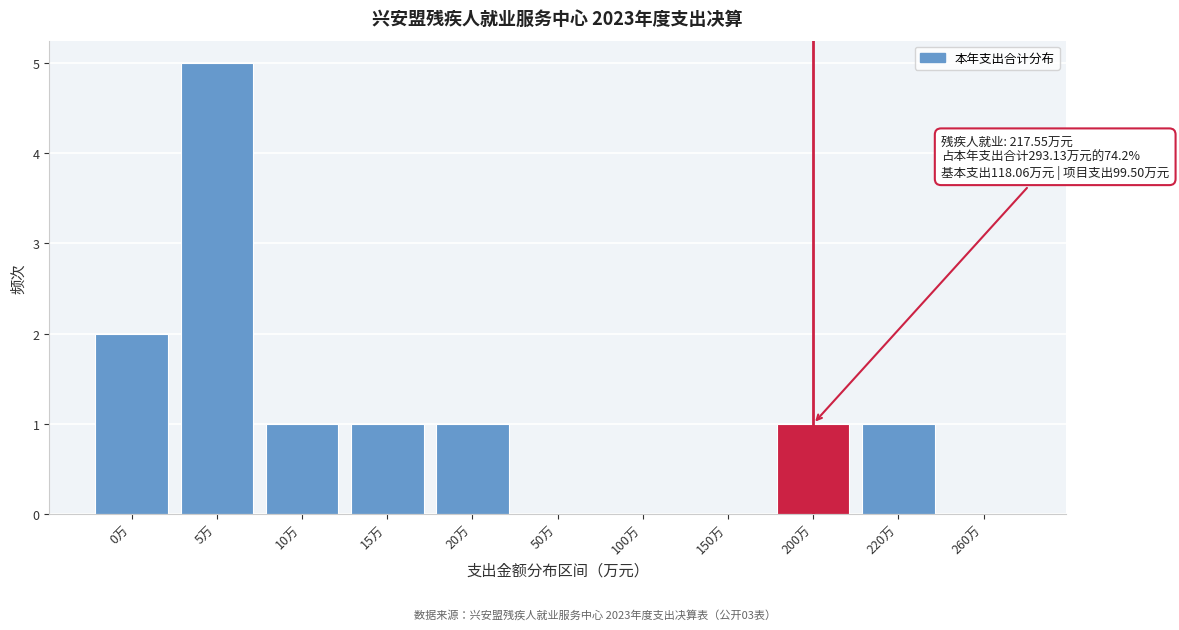

Reading left to right, extract all data points from this chart.

0万=2	5万=5	10万=1	15万=1	20万=1	50万=0	100万=0	150万=0	200万=1	220万=1	260万=0